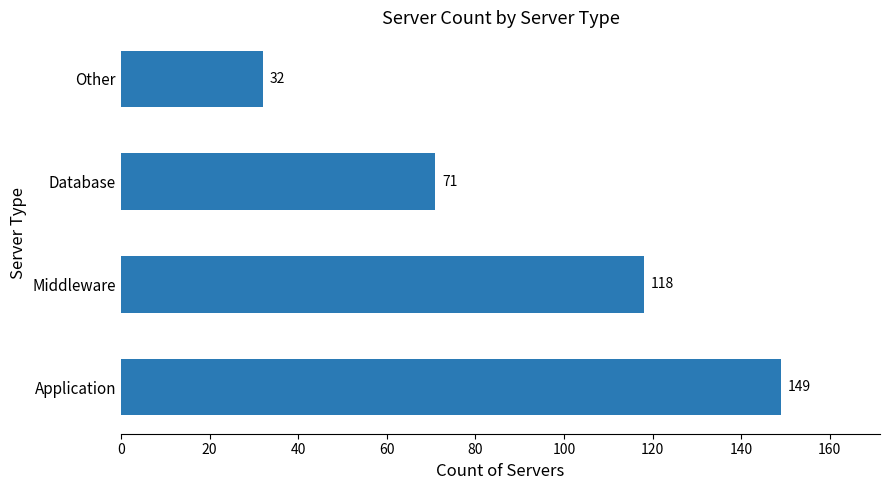

What is the sum of the values at Application and Other?

181